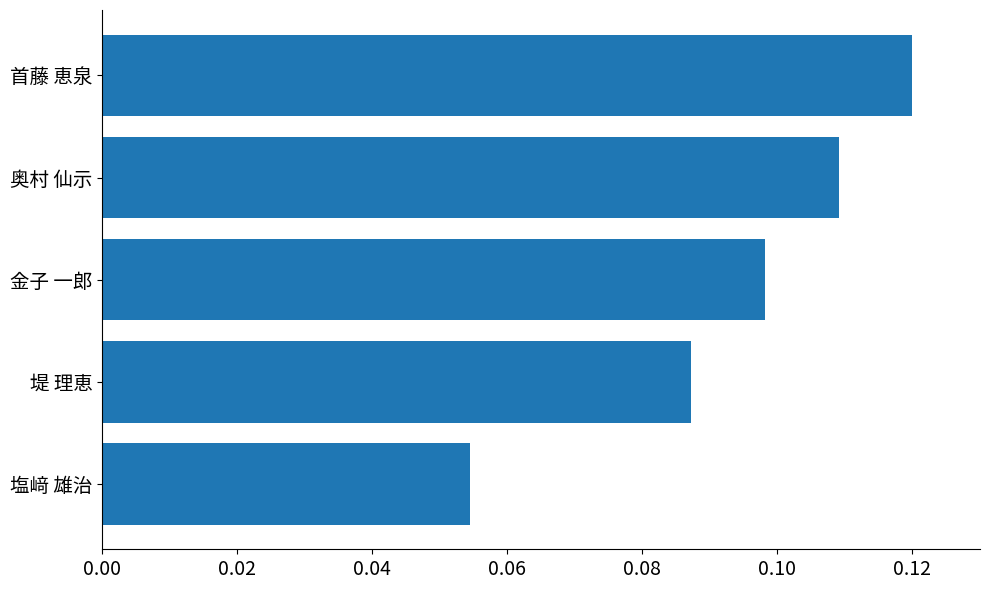

Are the bars grouped side by side (vs. stacked)?

No